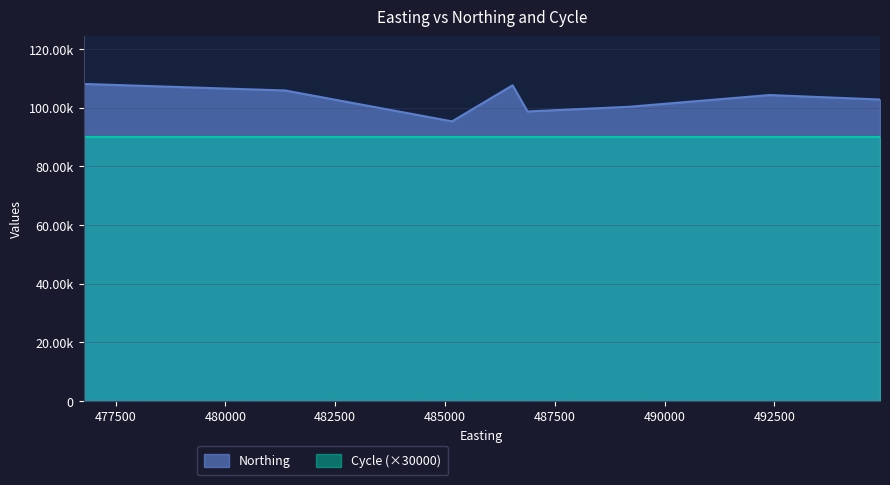

List the labels in order of value, smallest first.

485162, 486879, 489187, 494903, 492388, 481360, 486539, 476772